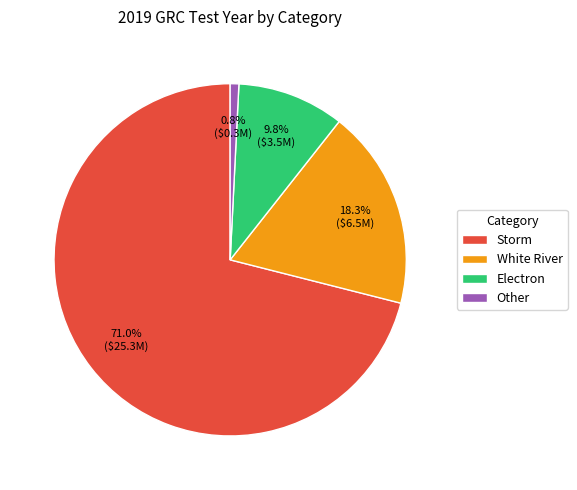

Rank the categories by value from lowest to highest.

Other, Electron, White River, Storm